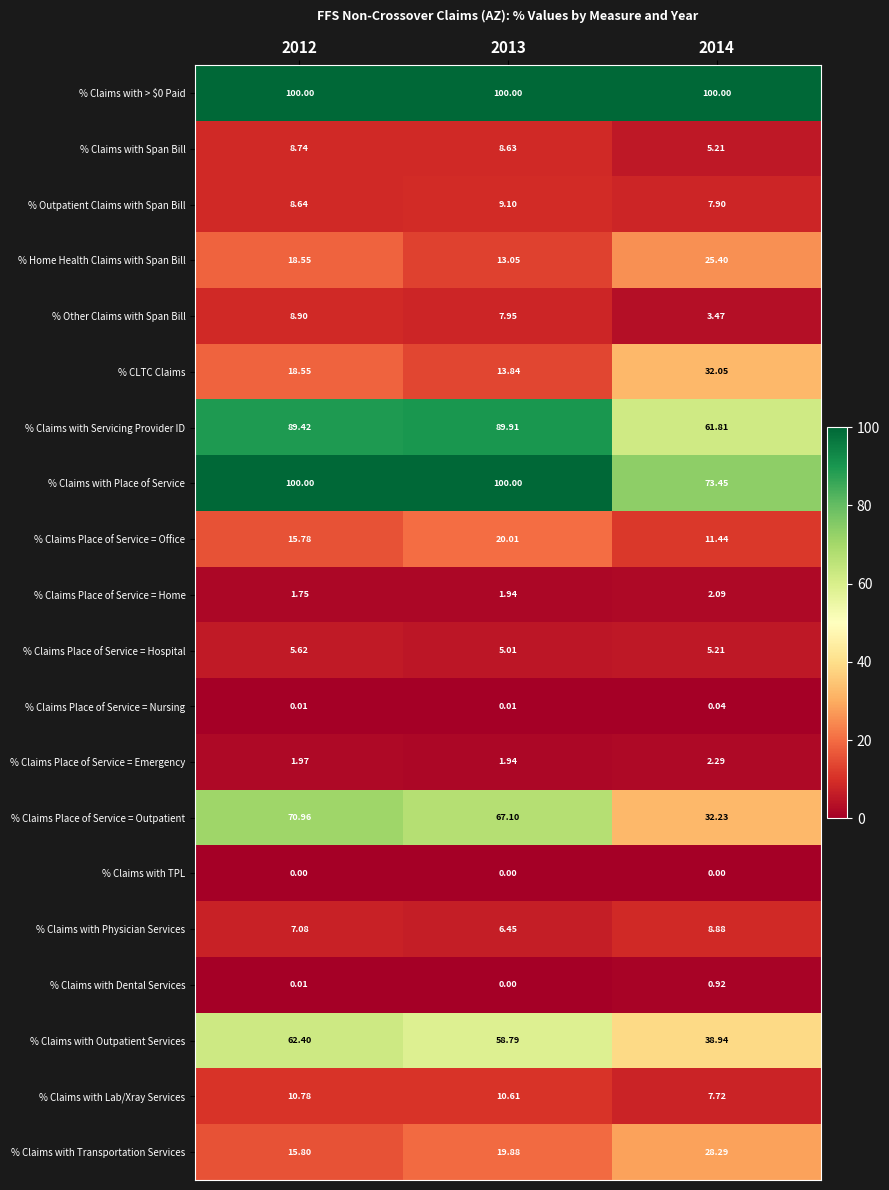

Is the value of % Claims with TPL at 2012 greater than the value of % Claims with > $0 Paid at 2012?

No